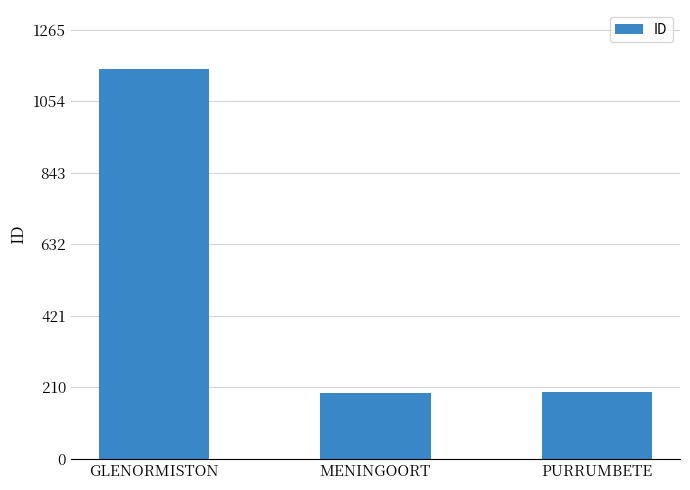

What is the minimum value shown in the chart?

193